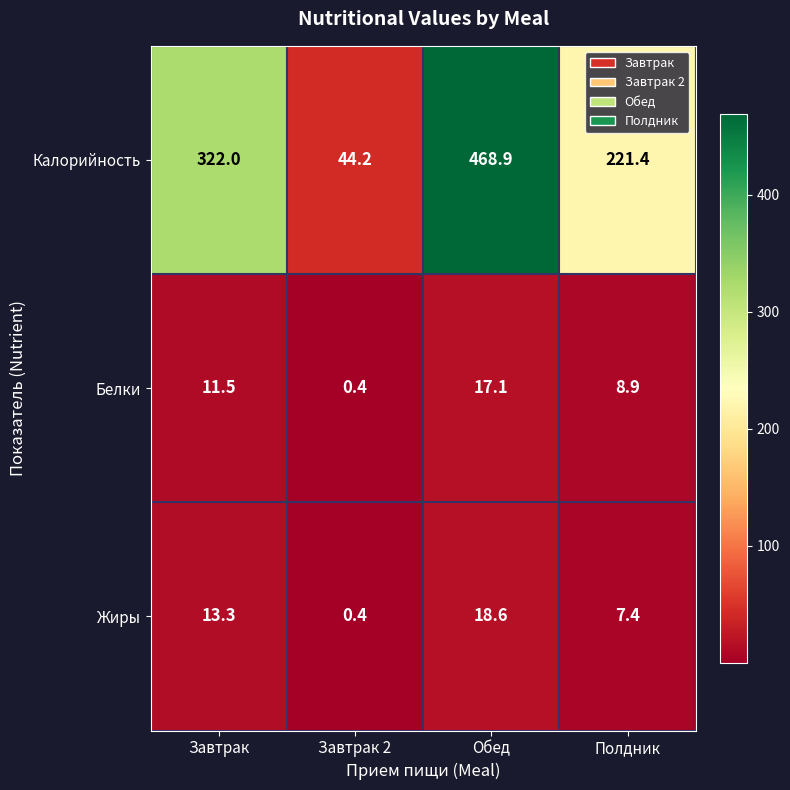

What is the total value across all series at Завтрак 2?

45.0